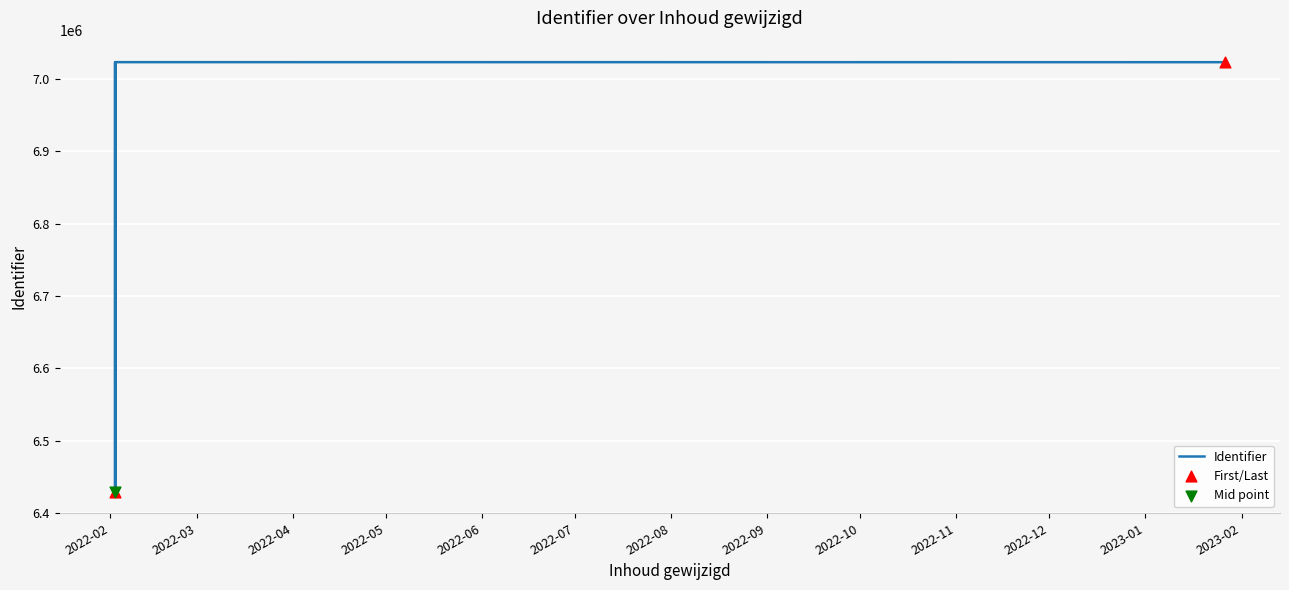

What is the ratio of the value at 2022-02-02 12:40:52 to the value at 2022-02-02 12:38:32?

1.0